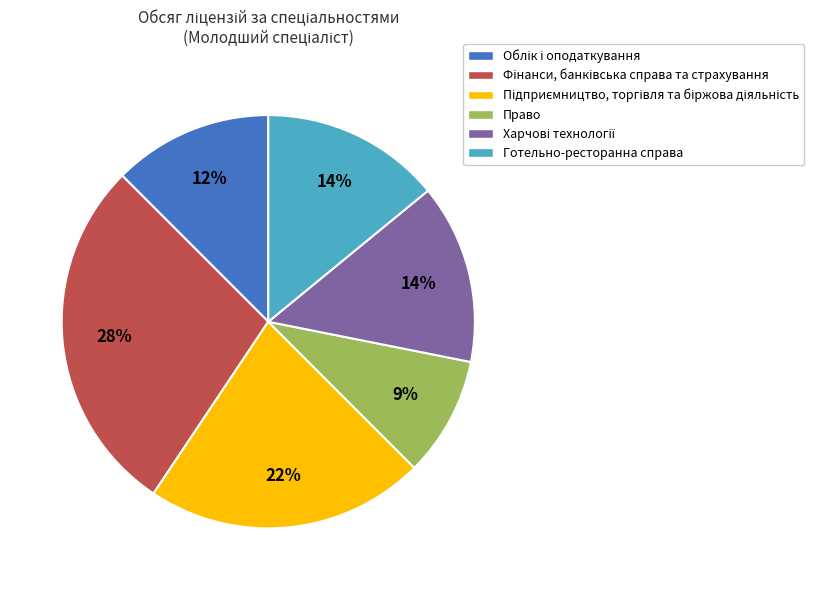

Is it true that Право is 9% of the pie?

True